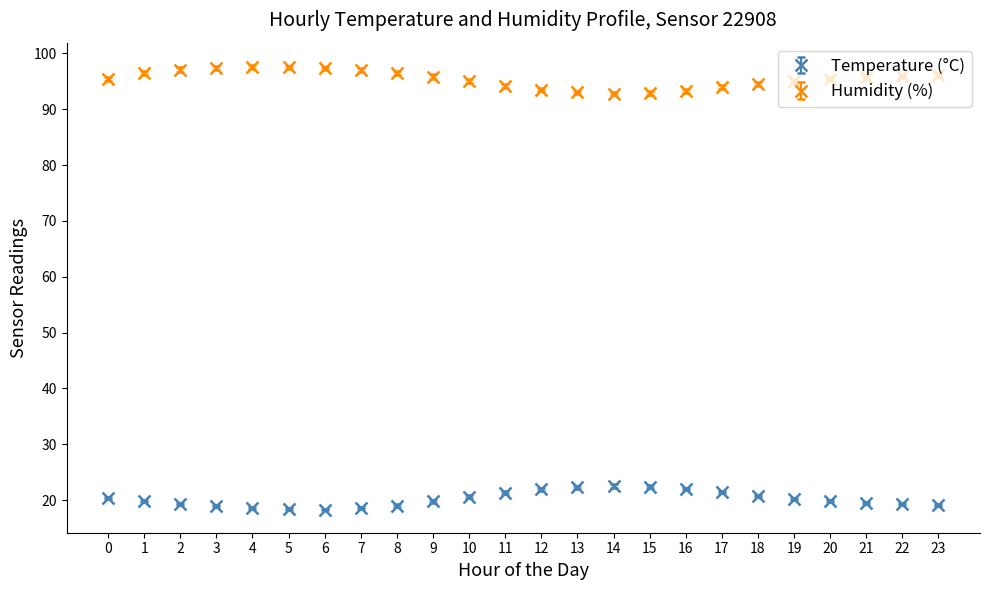

What is the difference between the highest and lowest values at 17?

72.5